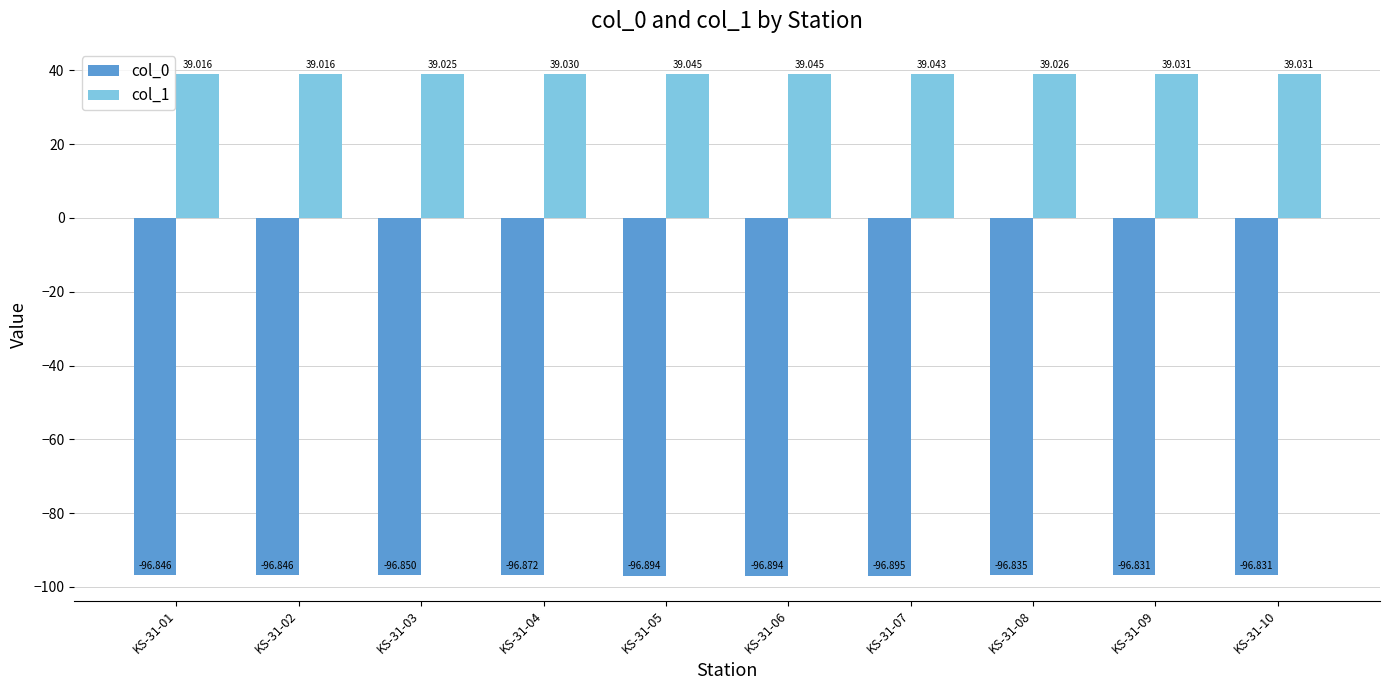

Which series has the largest total across all categories?

col_1